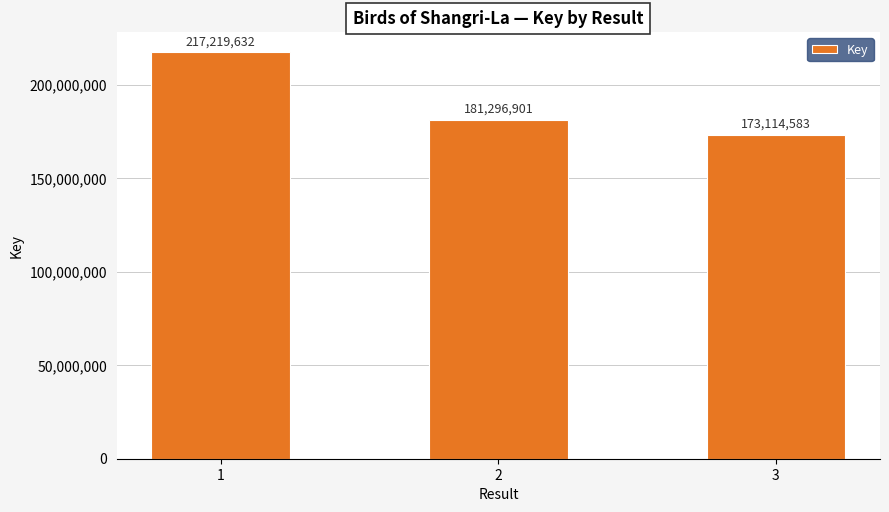

At which label does the data first exceed 181296901?

1